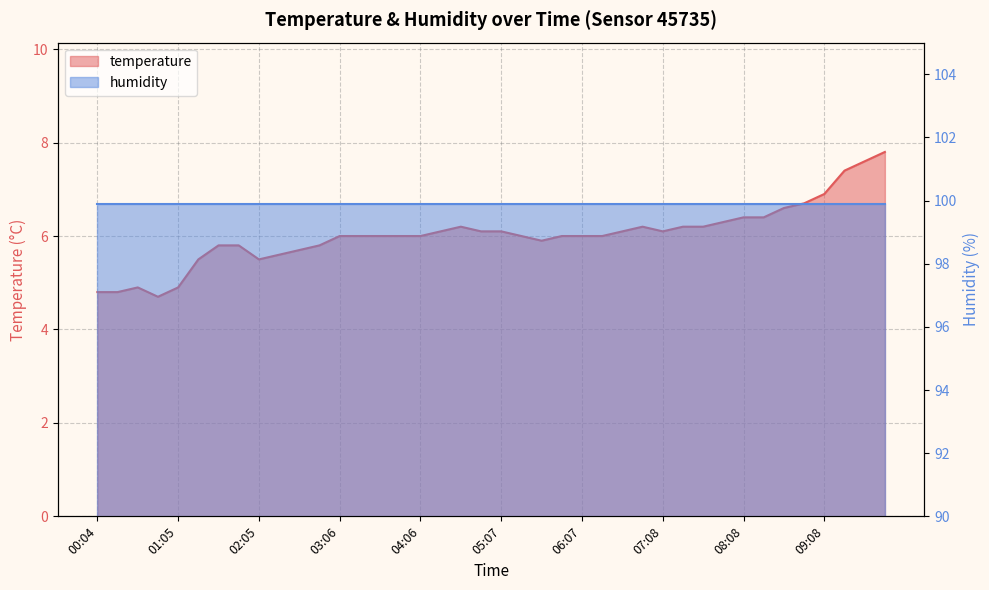

What is the difference between the values at 06:52 and 09:54?

1.6